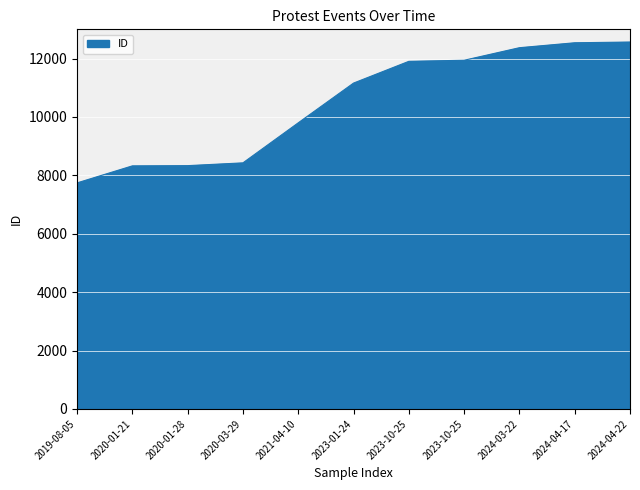

True or false: there are more than 0 points higher than both neighbors.

False